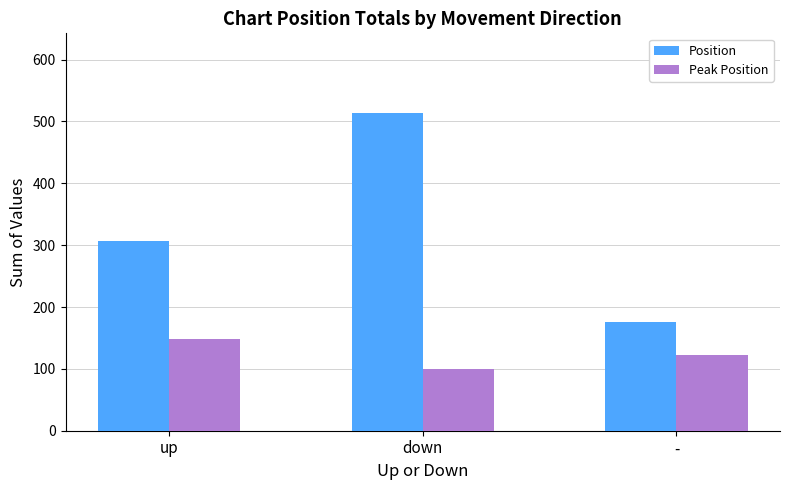

How many bars are there in each group?

2